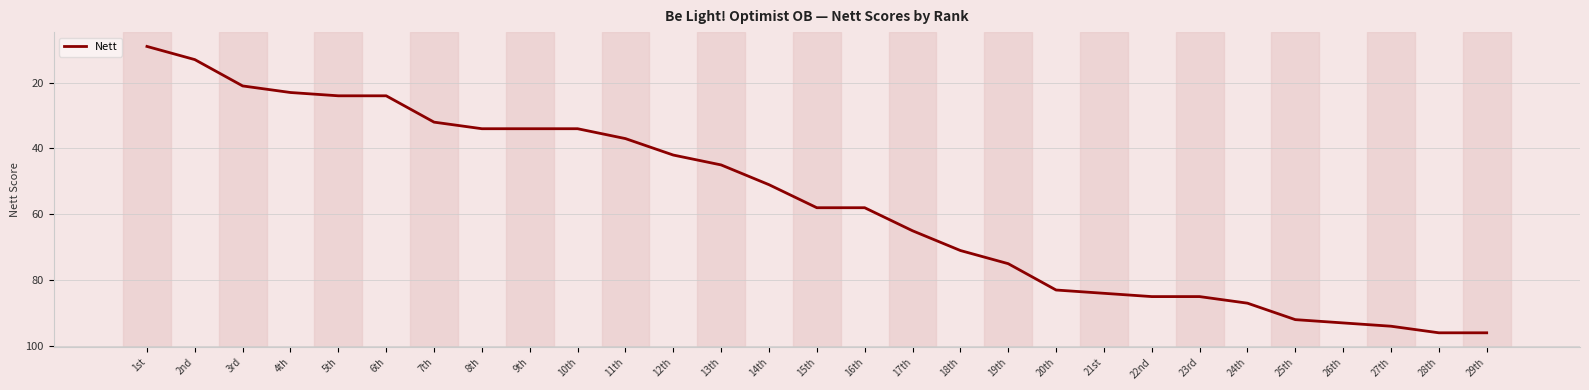

What is the ratio of the value at 5th to the value at 3rd?

1.1